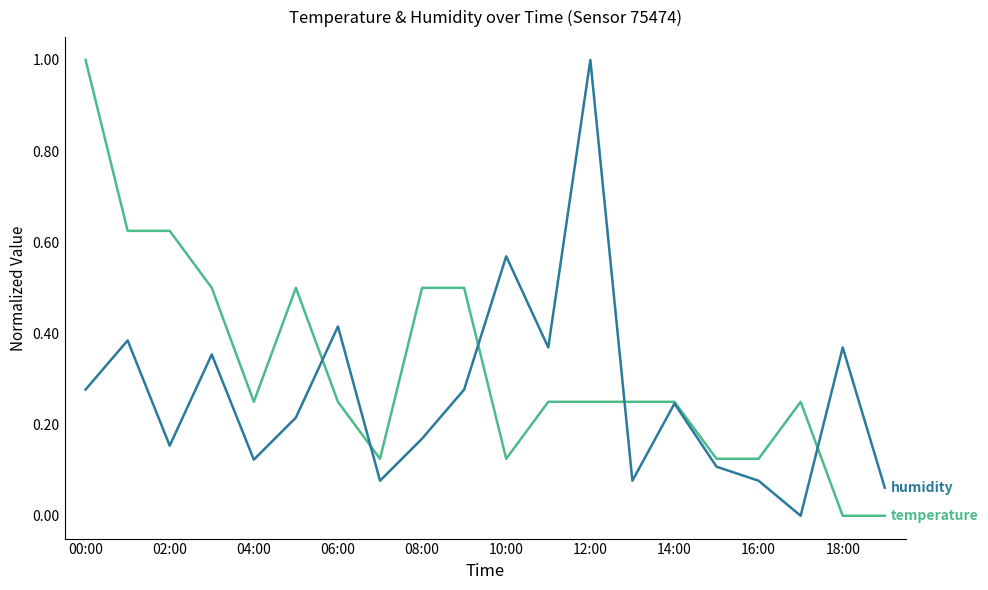

What is the greatest value displayed?

1.0